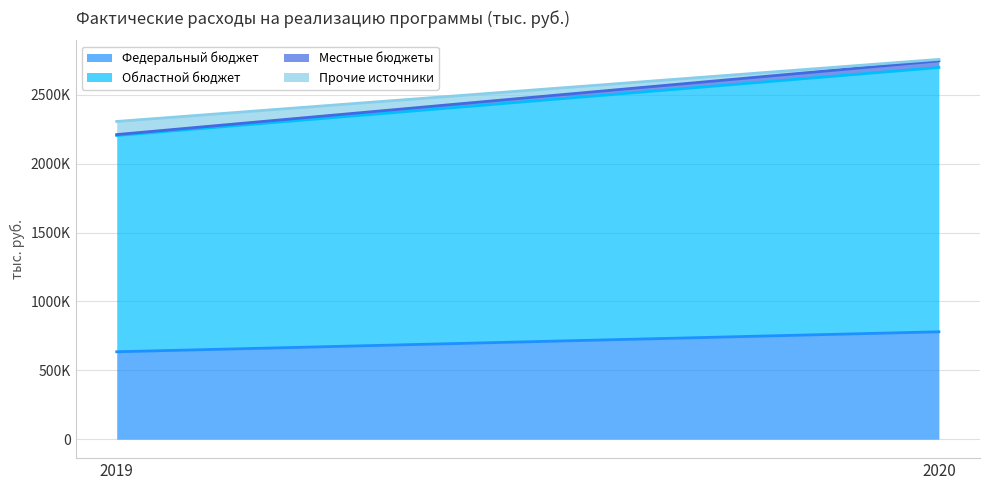

Read the Местные бюджеты value at 2020.

48056.8